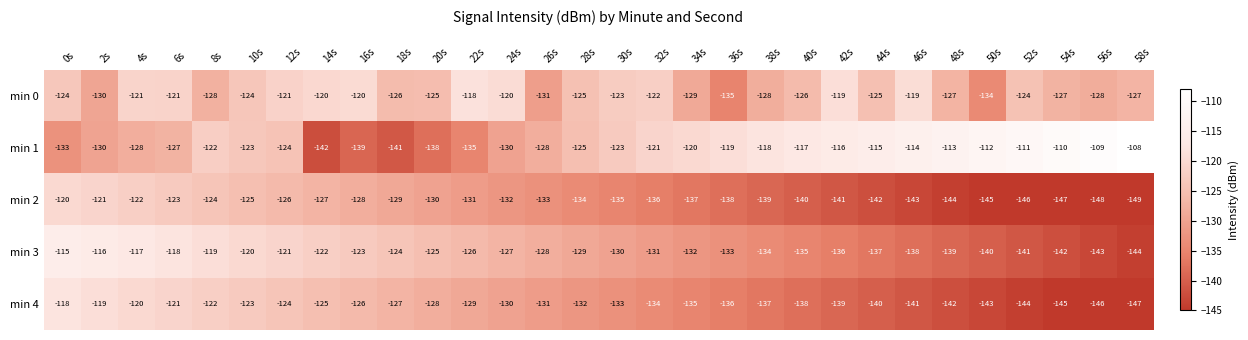

At which category is the sum across all series the highest?

4s